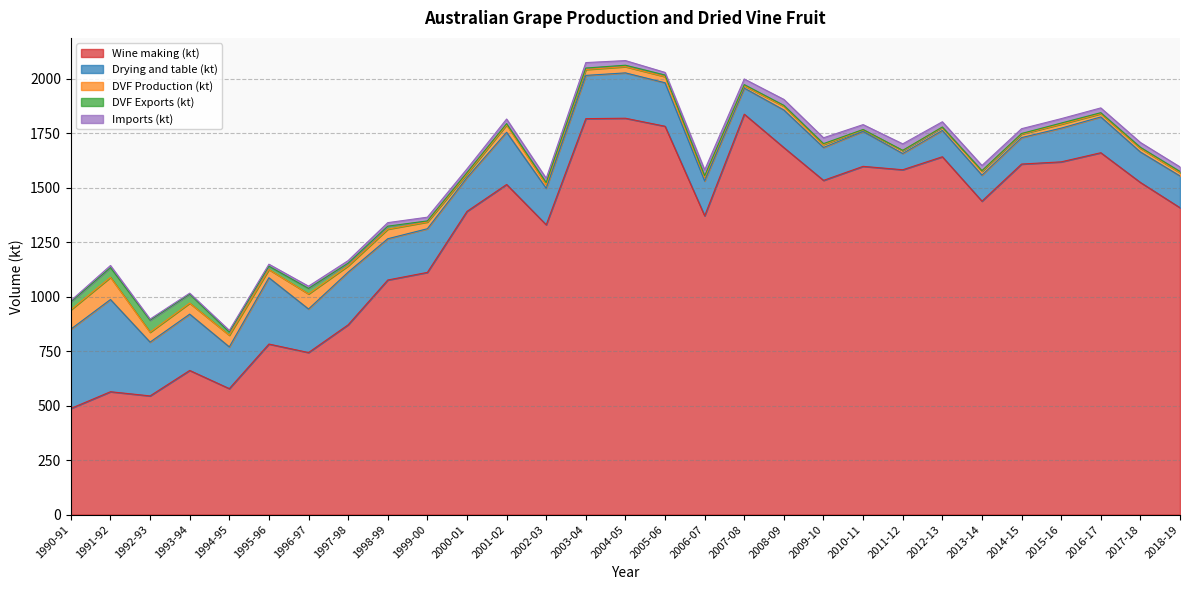

What is the total value across all series at 2006-07?

1581.3